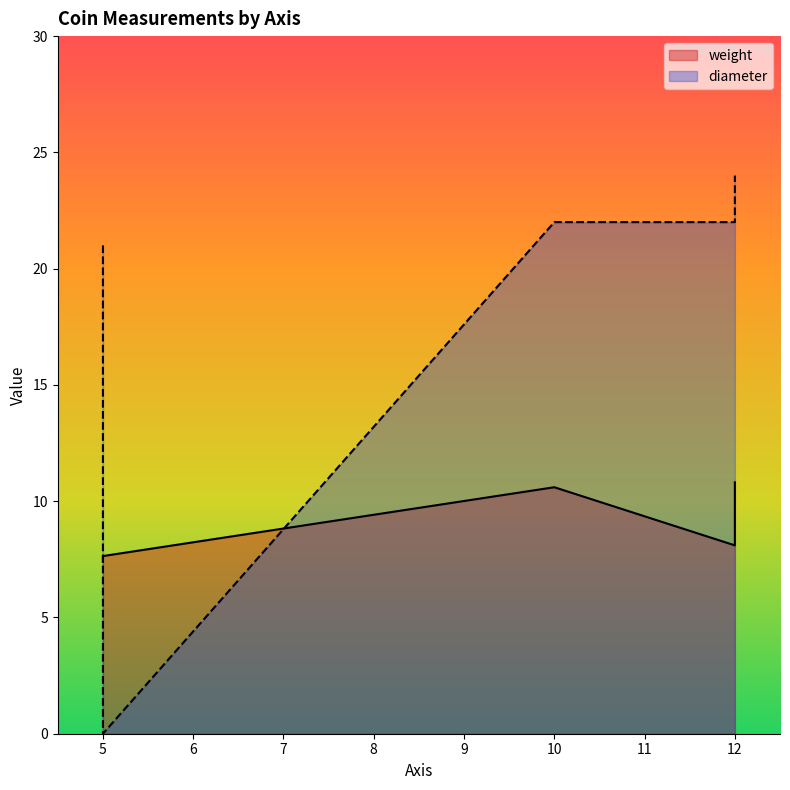

At which label does diameter reach its minimum?

5